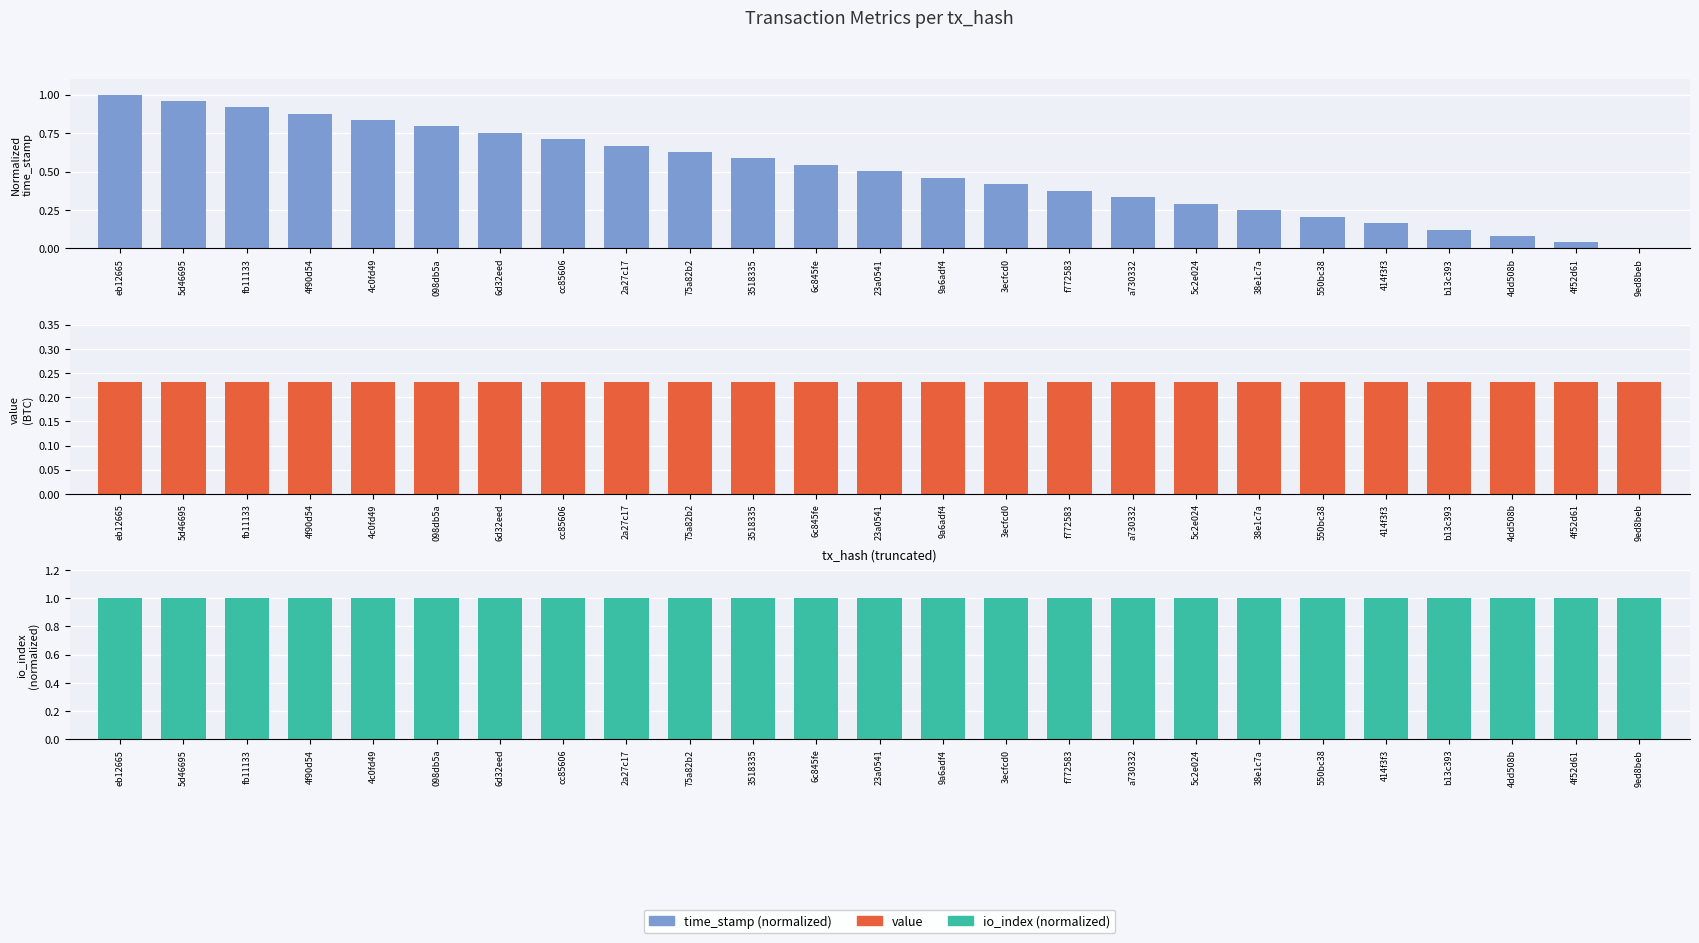

Rank the series by their average value, from lowest to highest.

value, time_stamp (normalized), io_index (normalized)